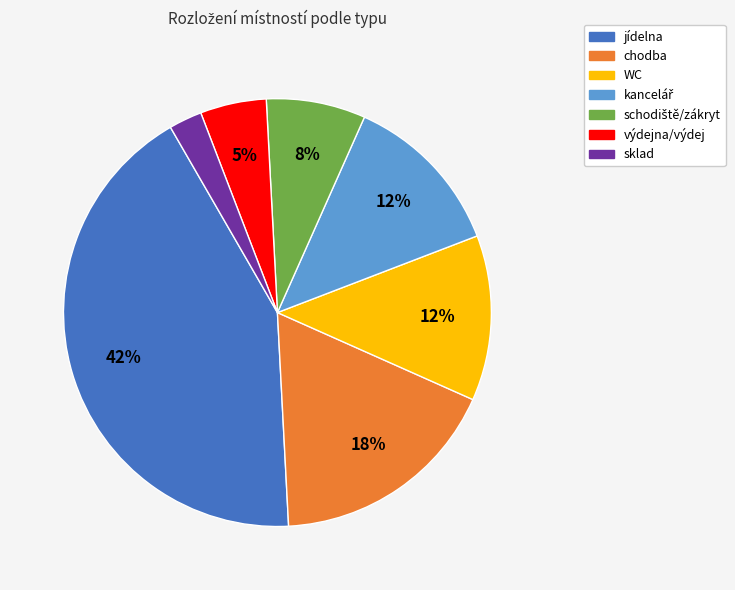

Which has a higher value, jídelna or WC?

jídelna